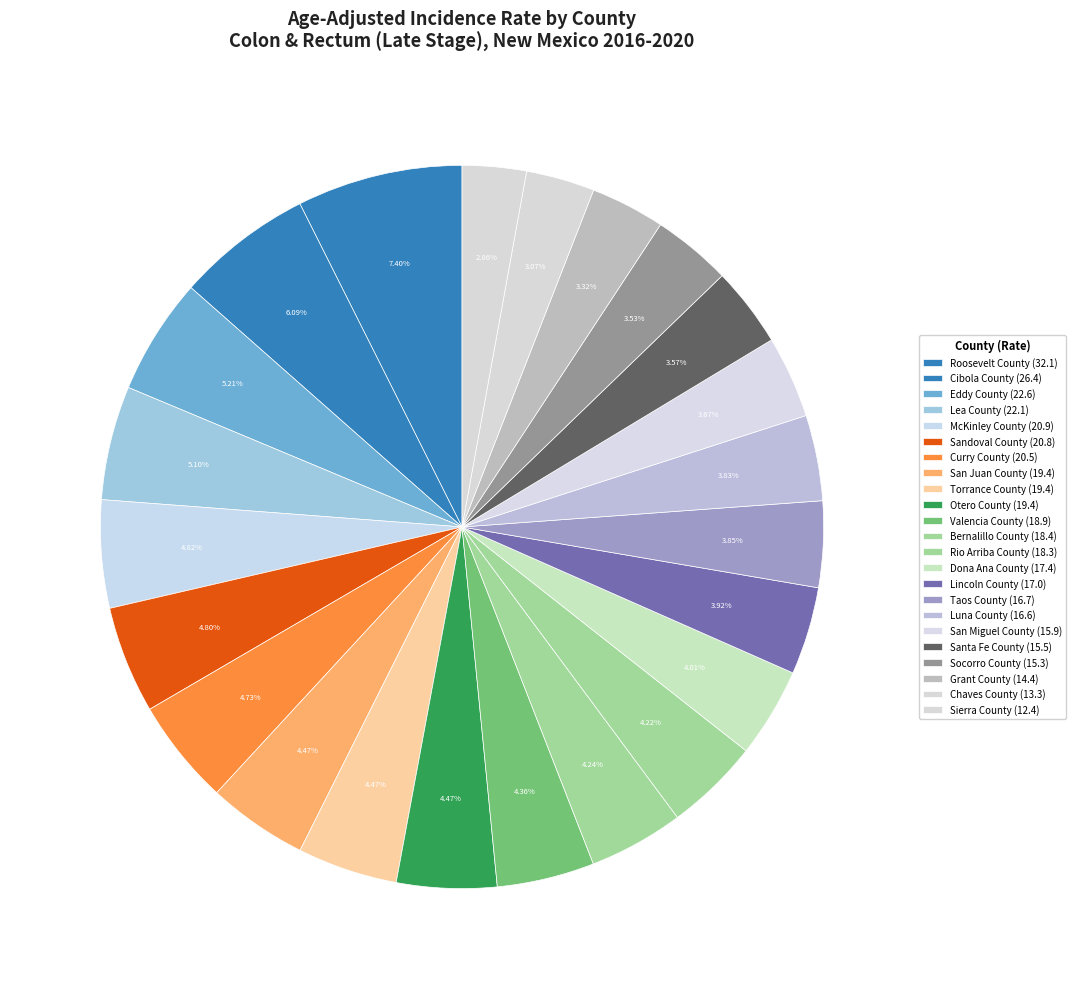

Which category has the smallest portion of the pie?

Sierra County